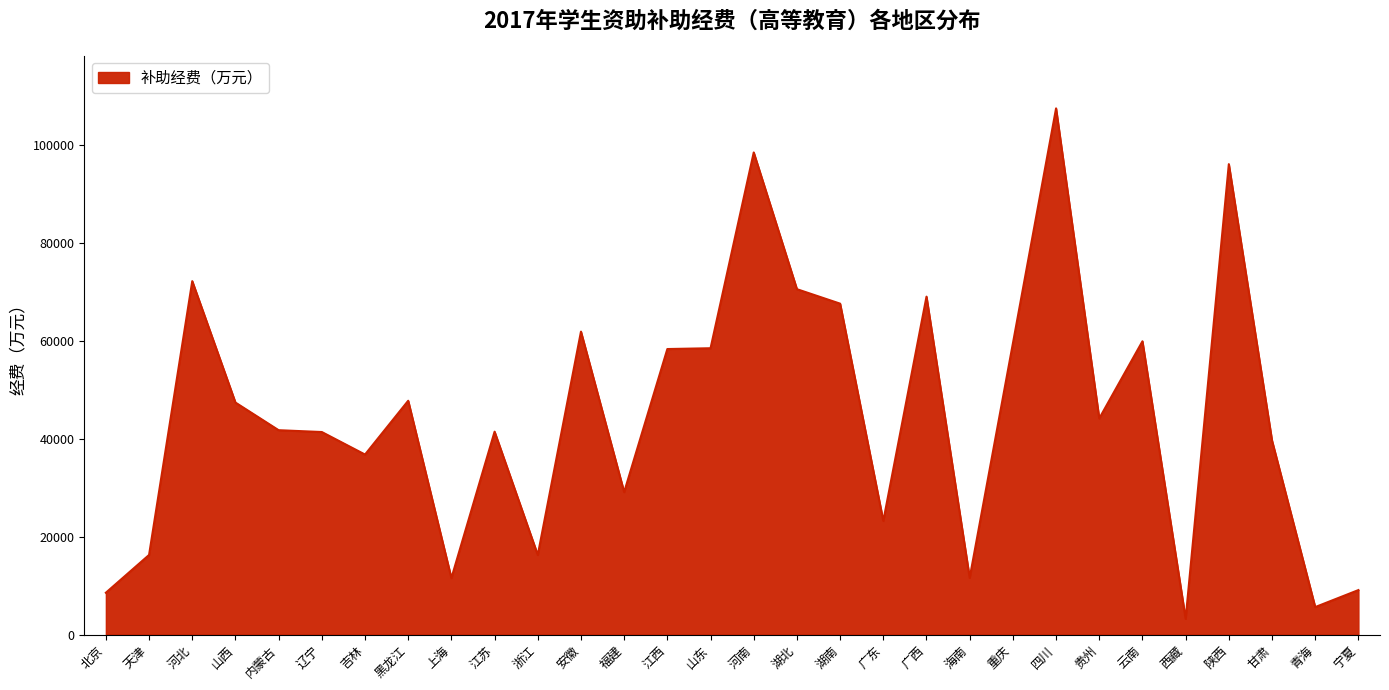

What value does the data have at 江西?

58365